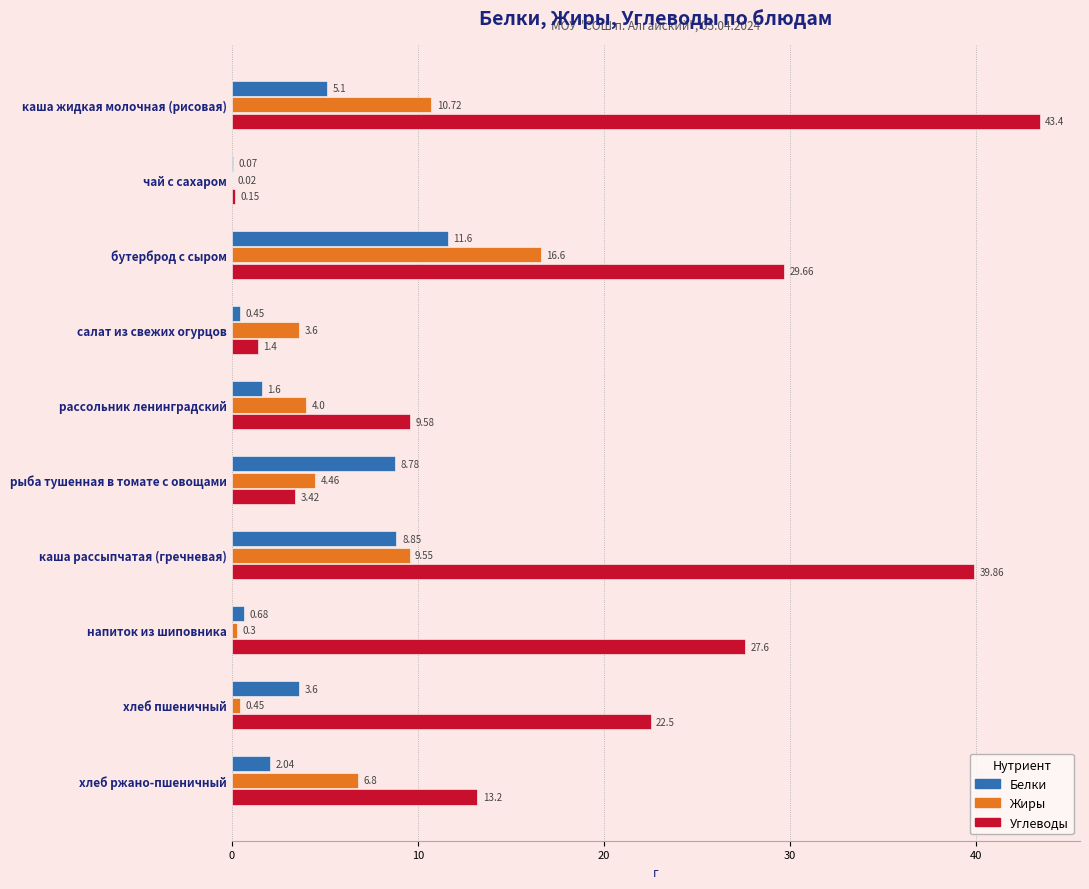

At which label is Углеводы closest to 21?

хлеб пшеничный